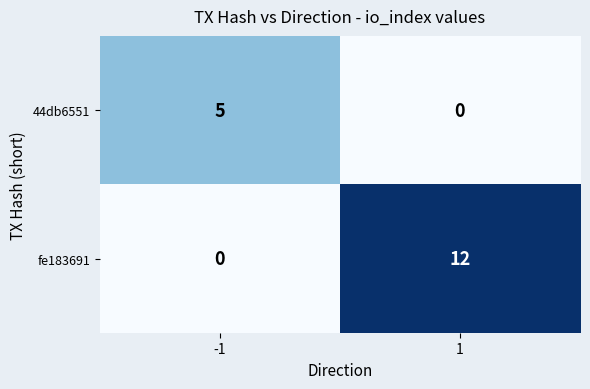

What is the difference between the fe183691 values at -1 and 1?

12